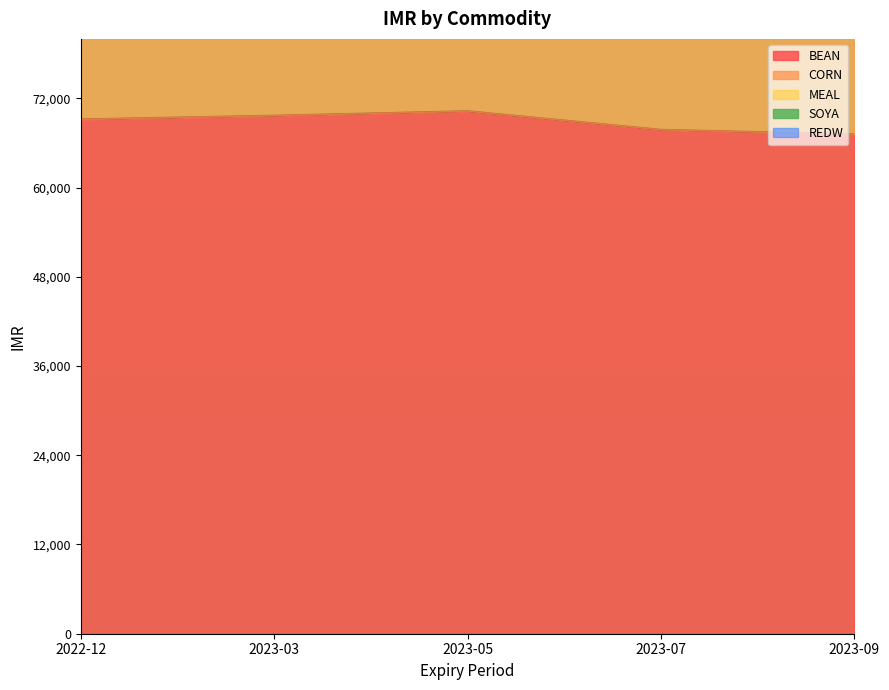

The value of BEAN at 2023-03 is 37892. True or false?

False